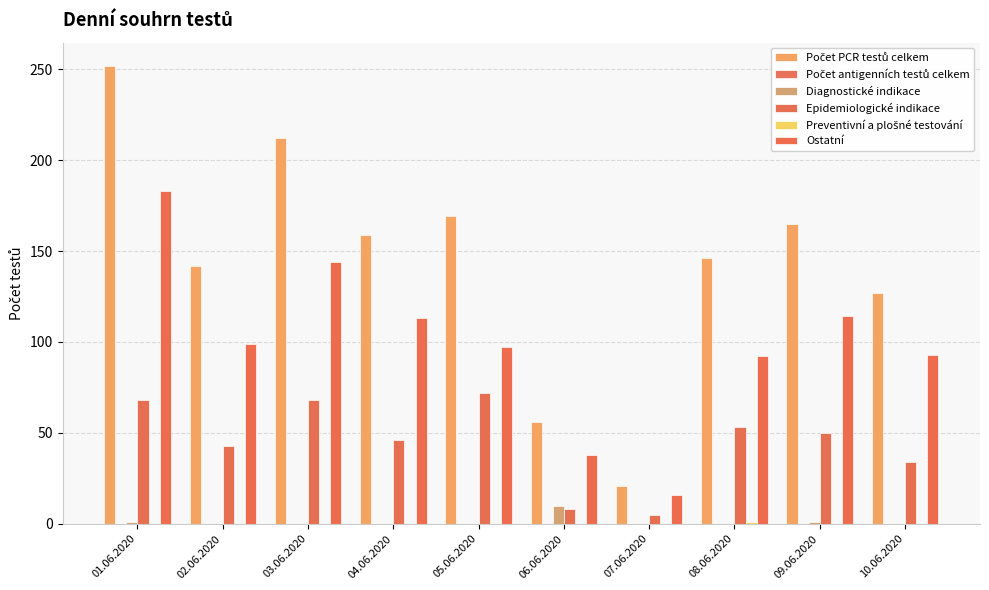

What is the difference between the highest and lowest values at 06.06.2020?

56